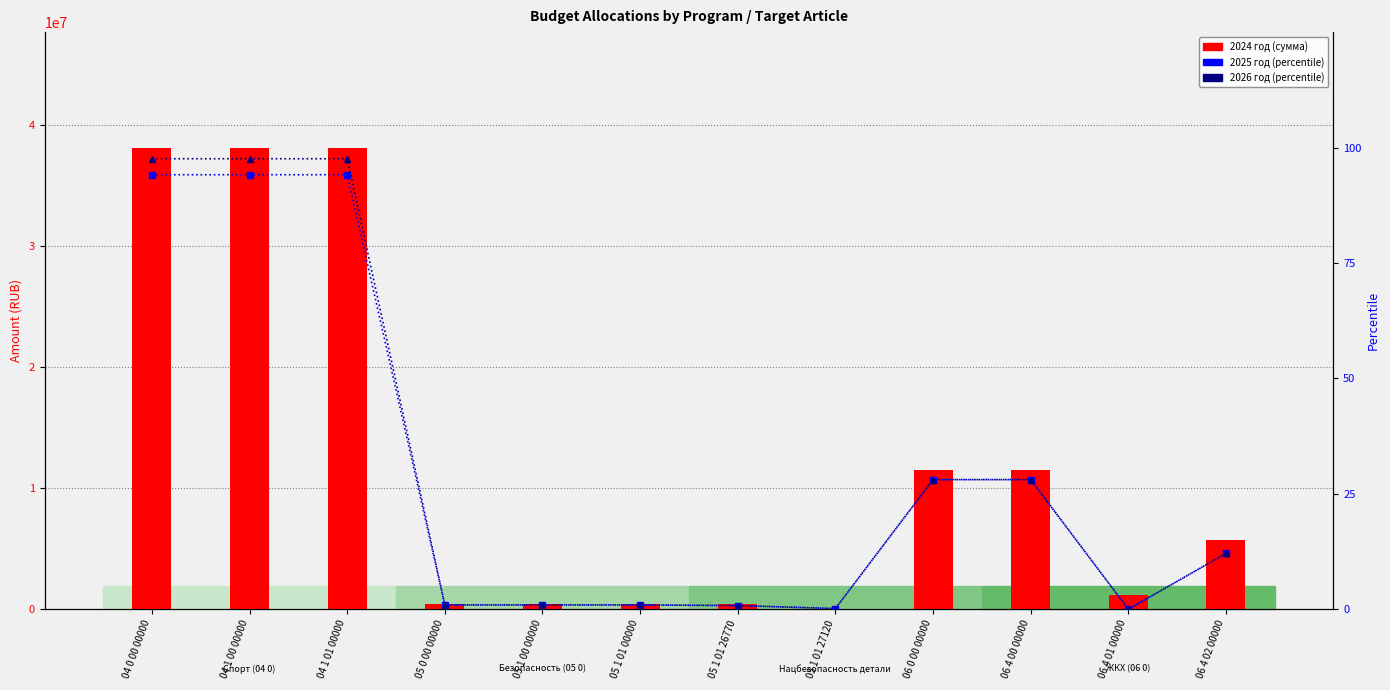

Rank the series at 05 1 01 26770 from lowest to highest value.

2025 год (percentile), 2026 год (percentile), 2024 год